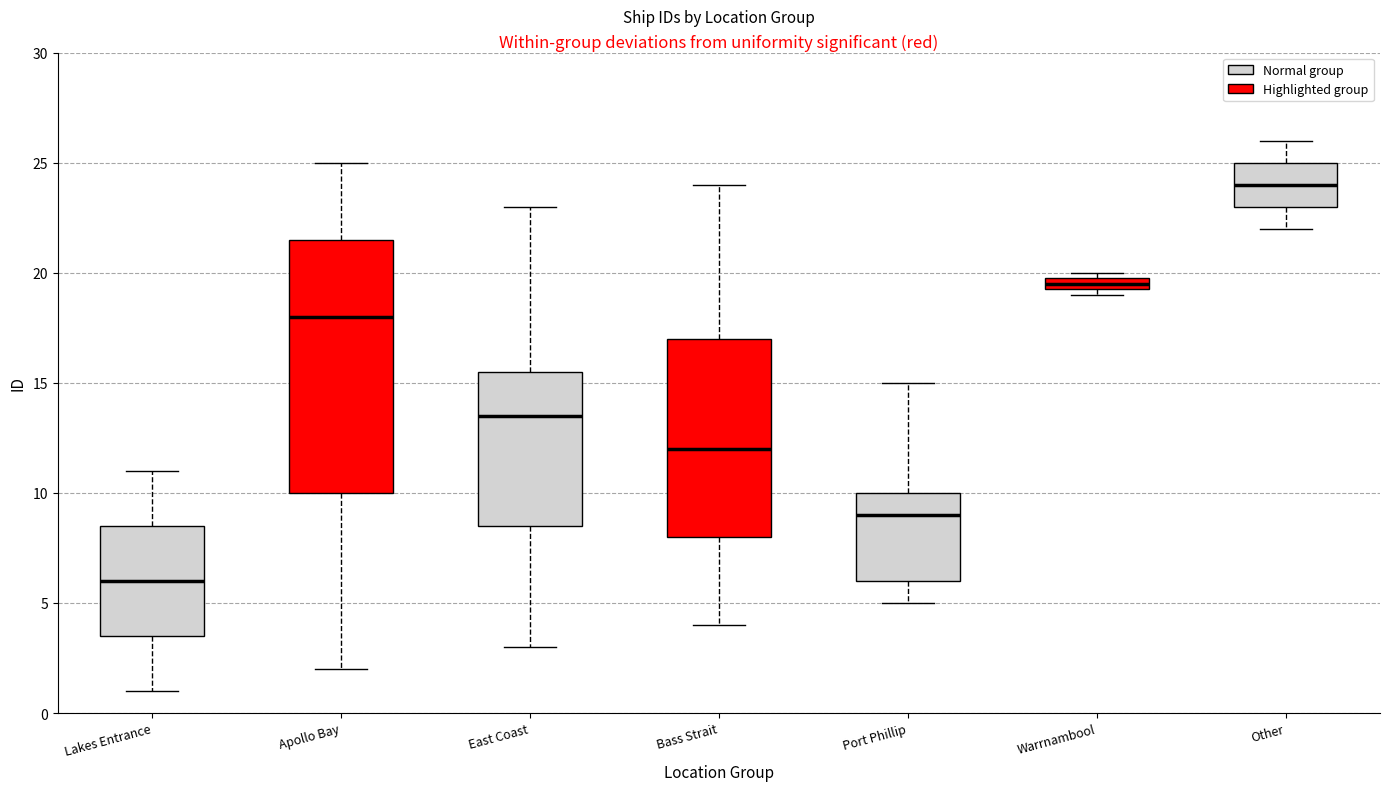

Which box's median line is the highest?

Other